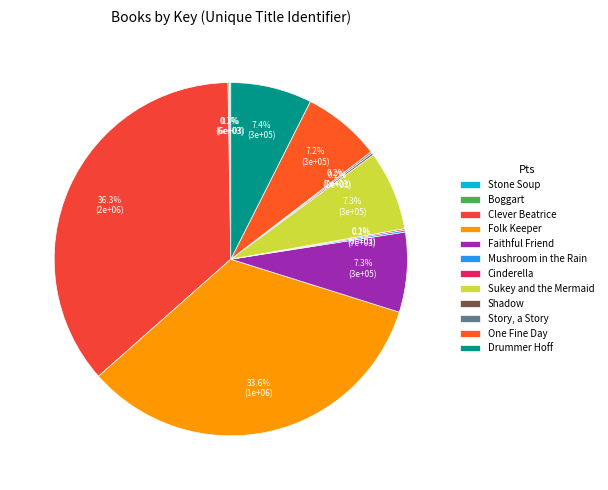

What is the largest slice in the pie chart?

Clever Beatrice